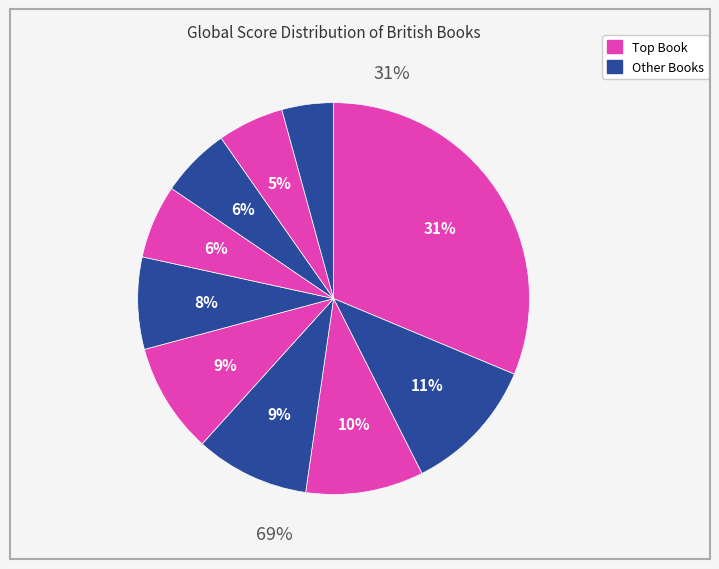

Is there a majority slice in this chart?

No